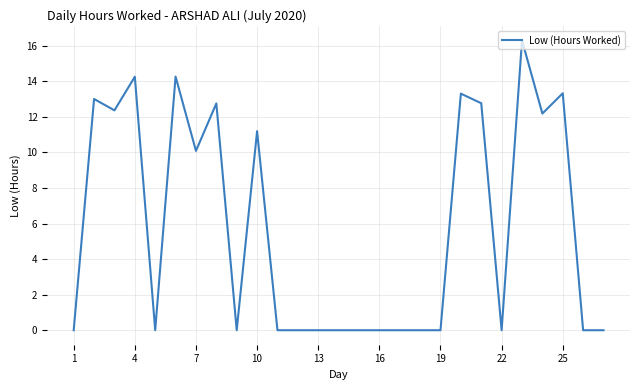

What is the maximum value shown in the chart?

16.3